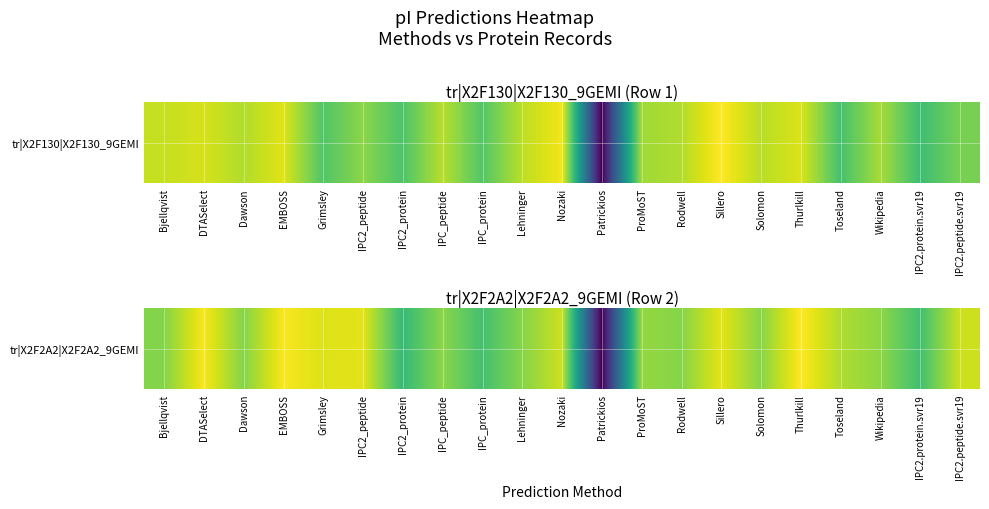

The chart shows a value of 9.9 at IPC2.protein.svr19. True or false?

False